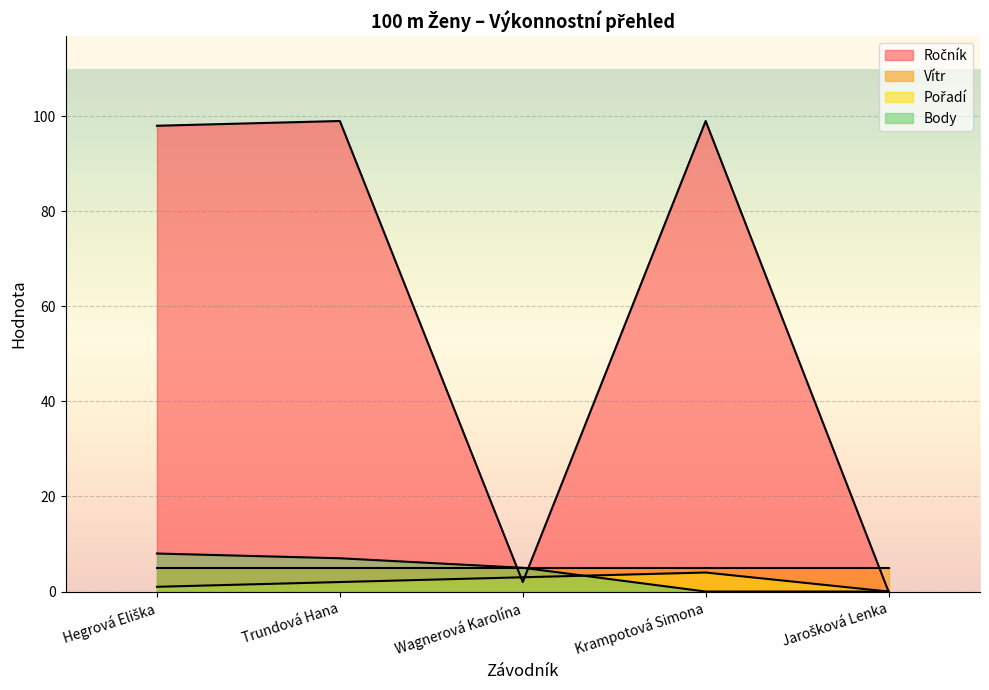

Which series has the widest spread of values?

Ročník